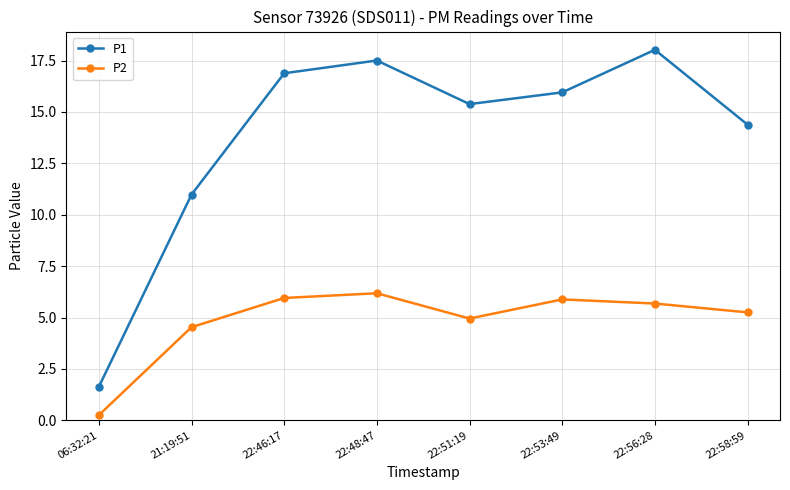

True or false: P2 and P1 intersect in this chart.

False